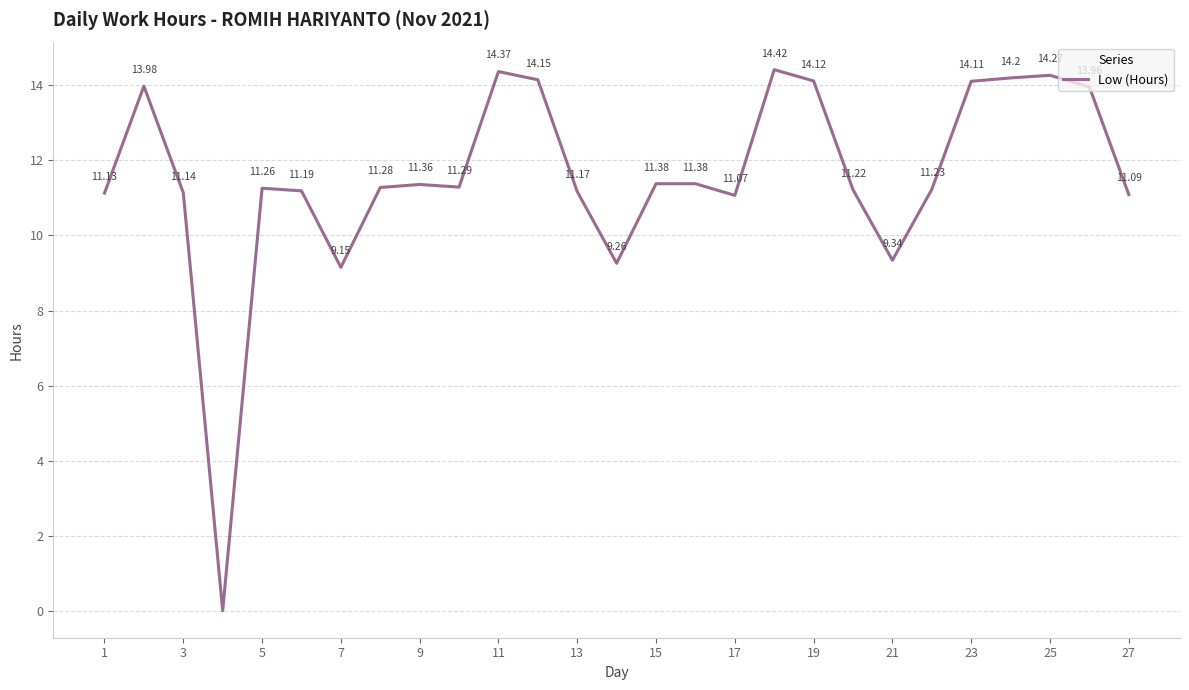

What is the difference between the maximum and minimum values?

14.4